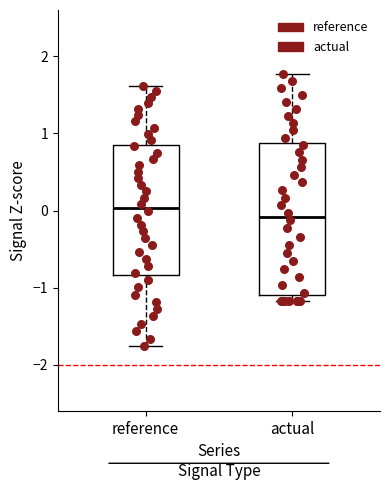

Reading left to right, transcribe this box plot: for each box, give where its median line is, the range the box spans, and where its two whiskers end, as read against the y-axis. The values are not printed on the chart, so give them approximately, as read against the axis.

reference: median 0.0, box -0.8 to 0.9, whiskers -1.8 to 1.6
actual: median -0.1, box -1.1 to 0.9, whiskers -1.2 to 1.8